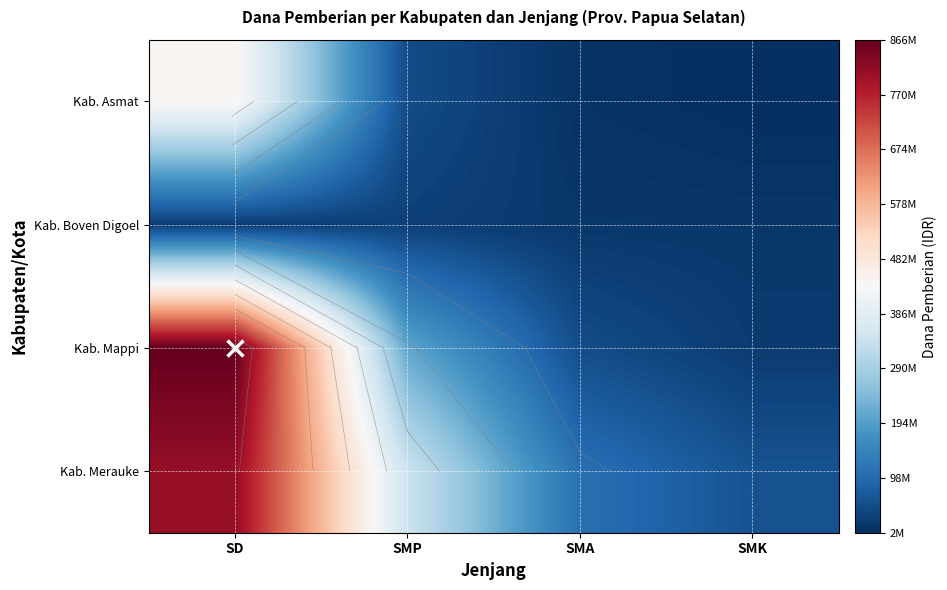

At which label is Kab. Mappi closest to 444125000?

SMP